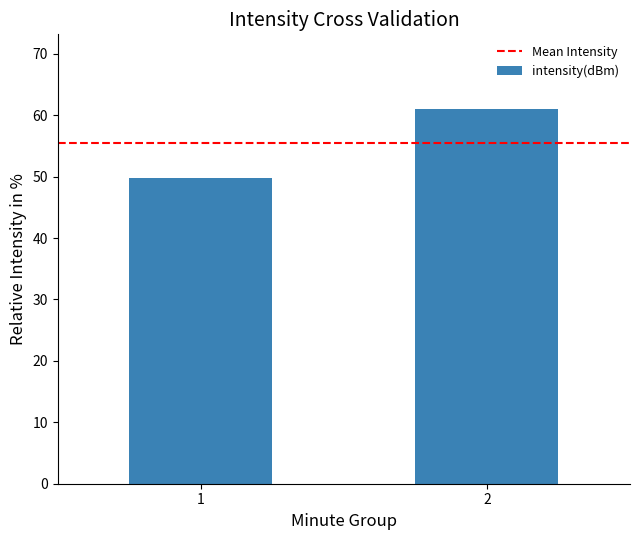

What value does the data have at 1?

49.8